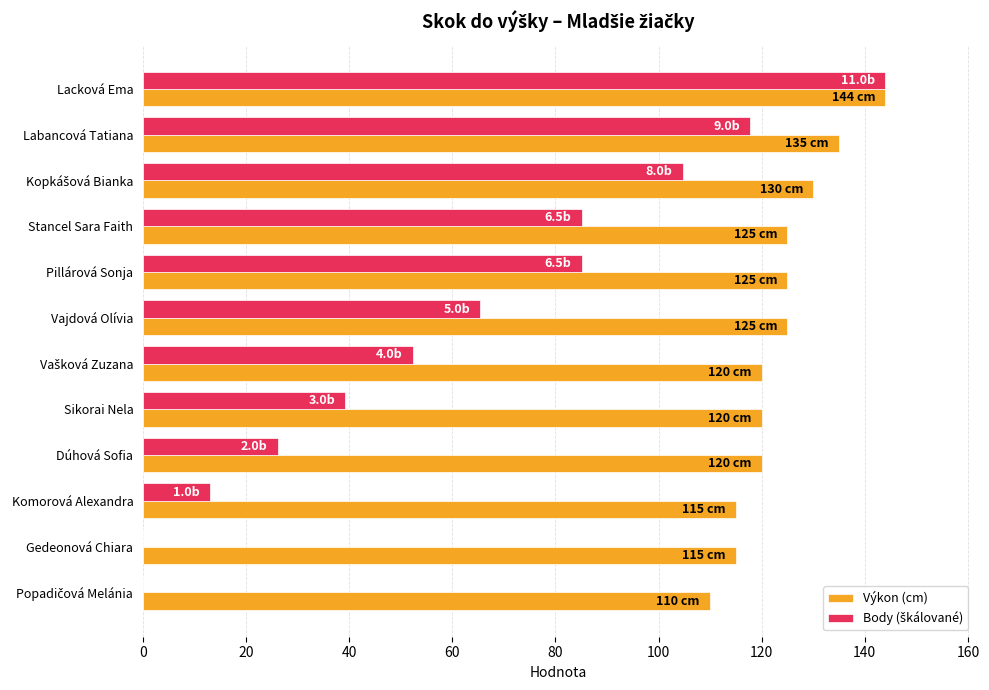

The Výkon (cm) series shows 125.0 at Vajdová Olívia. True or false?

True